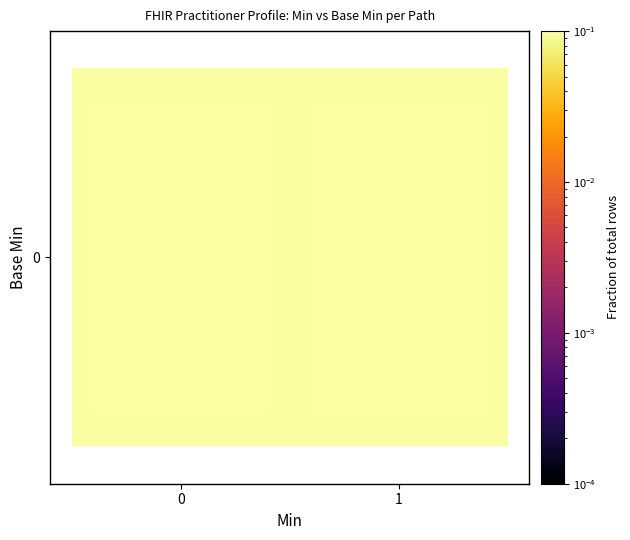

Rank the categories by value from lowest to highest.

1, 0